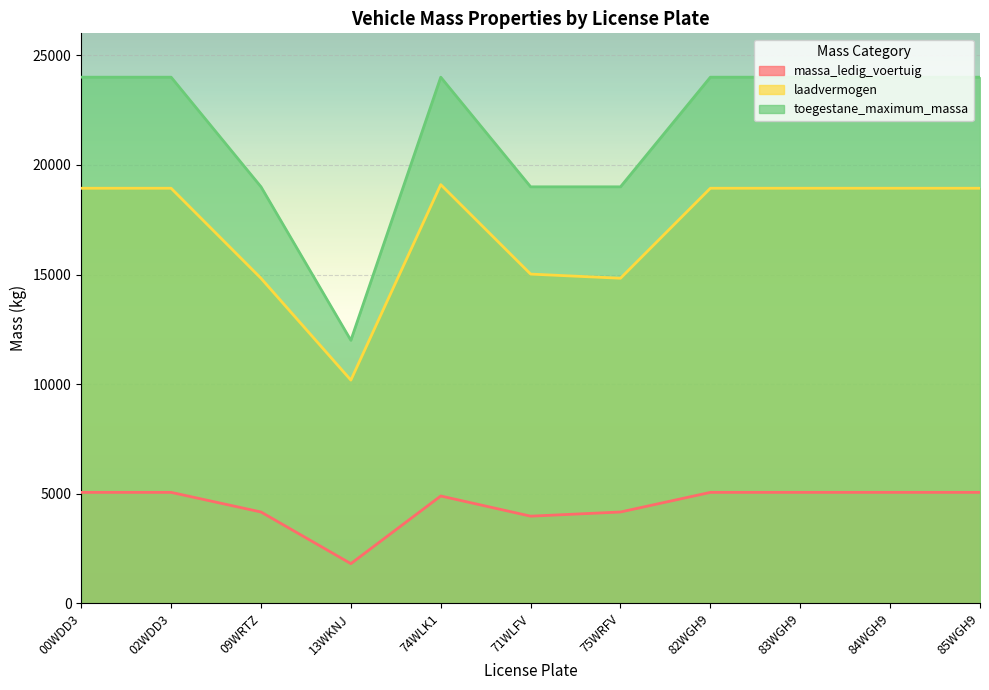

The value of toegestane_maximum_massa at 74WLK1 is 33673. True or false?

False